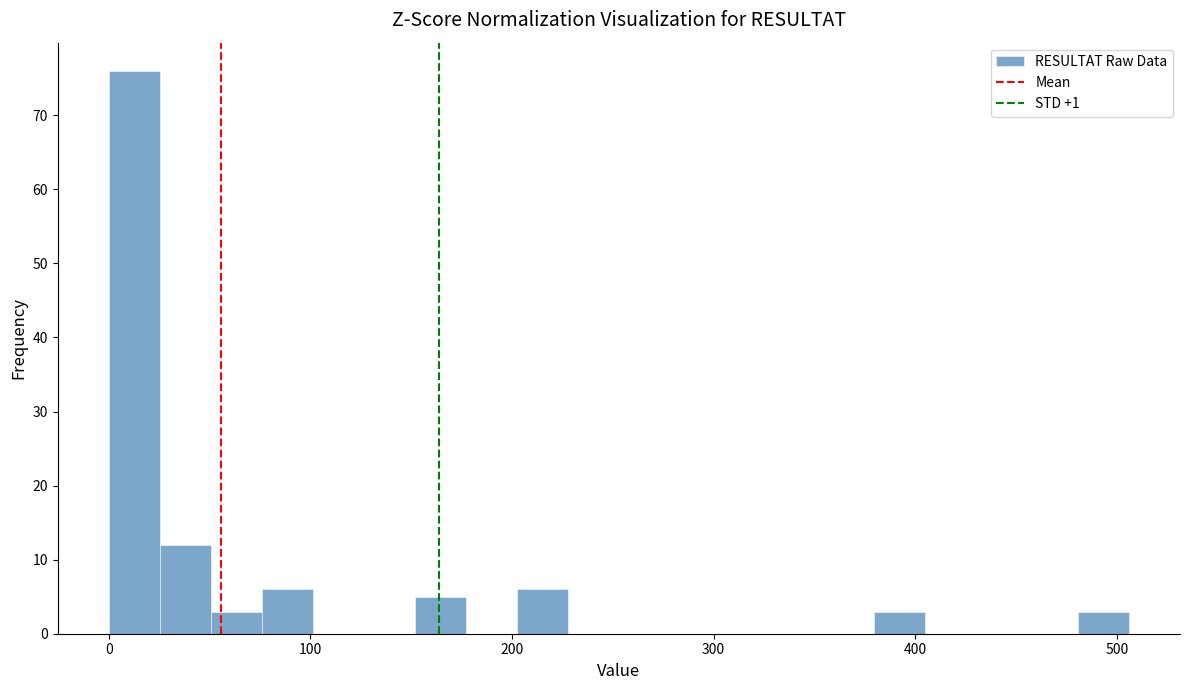

Read against the x-axis, roughly where is the centre of the tallest bar?

10